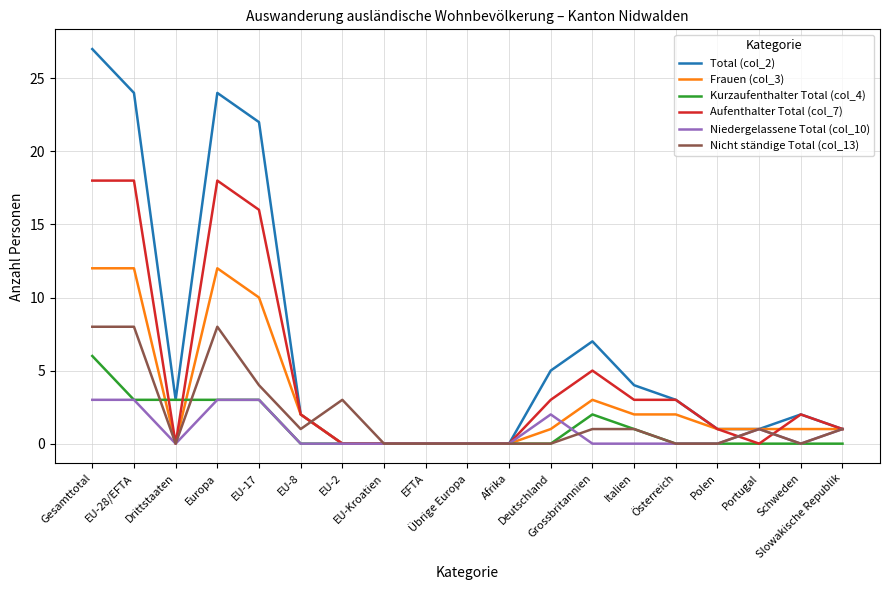

What are all the series names shown in the legend?

Total (col_2), Frauen (col_3), Kurzaufenthalter Total (col_4), Aufenthalter Total (col_7), Niedergelassene Total (col_10), Nicht ständige Total (col_13)